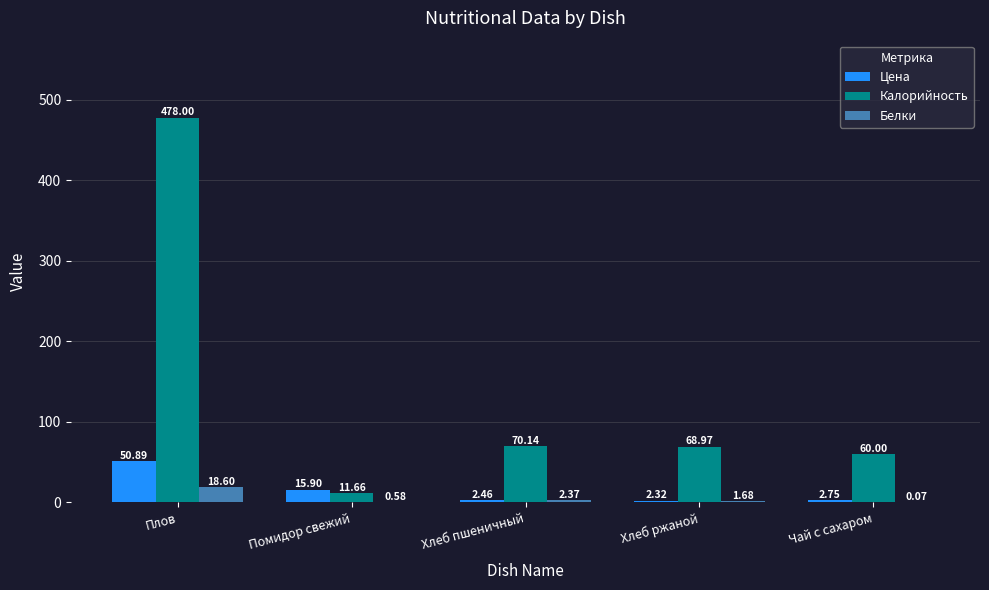

Which category has the highest value in the Калорийность series?

Плов